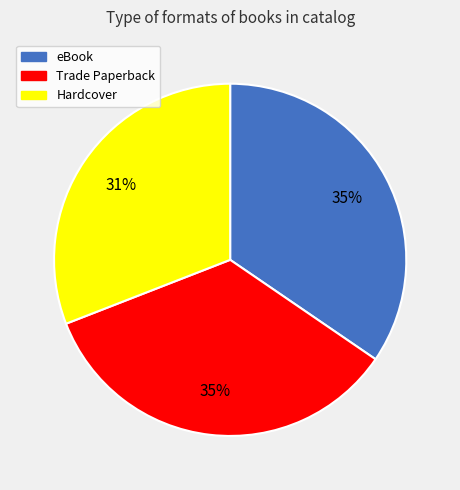

True or false: eBook accounts for 35% of the total.

True